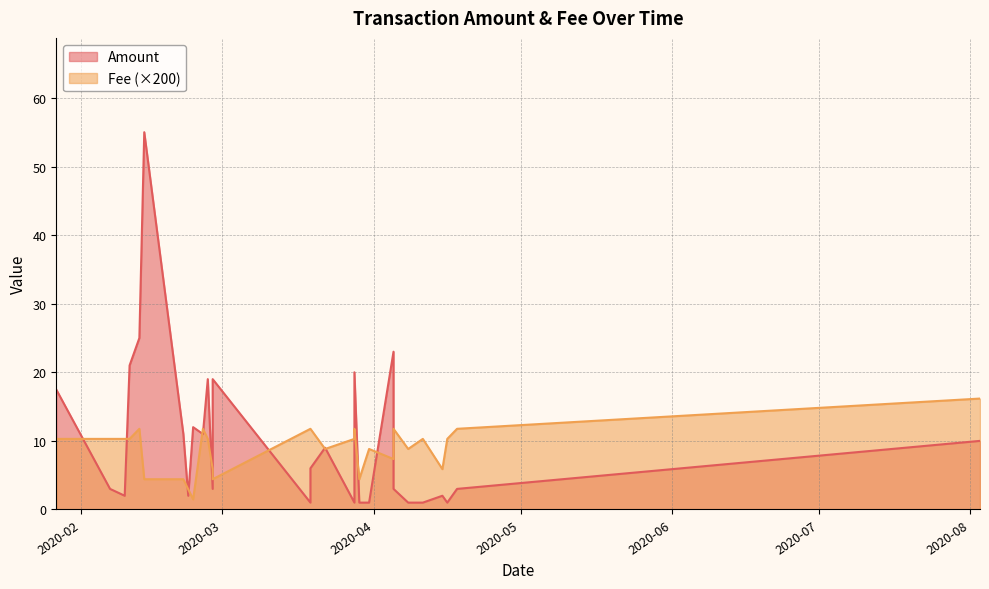

True or false: Amount has a value of 19.0 at 2020-02-27.

True